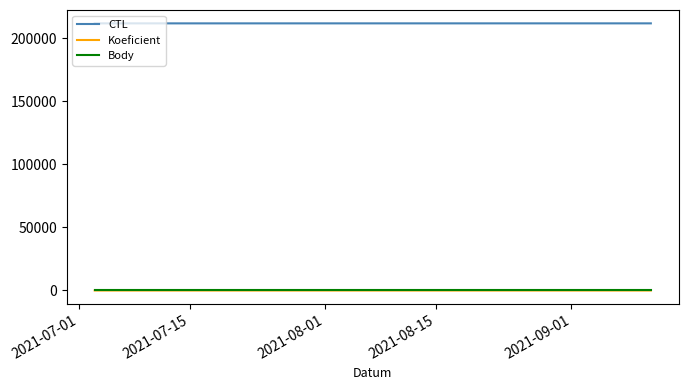

Which series has the largest total across all categories?

CTL